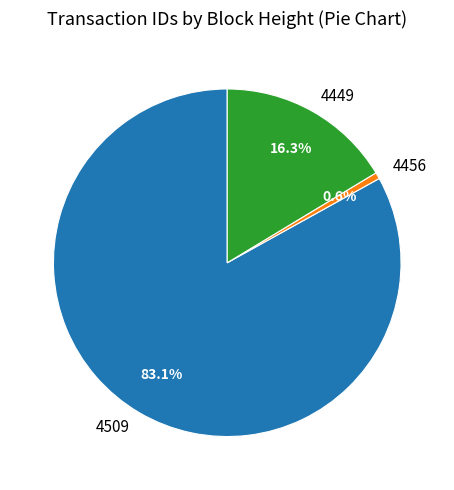

Does 4509 represent more than half of the total?

Yes